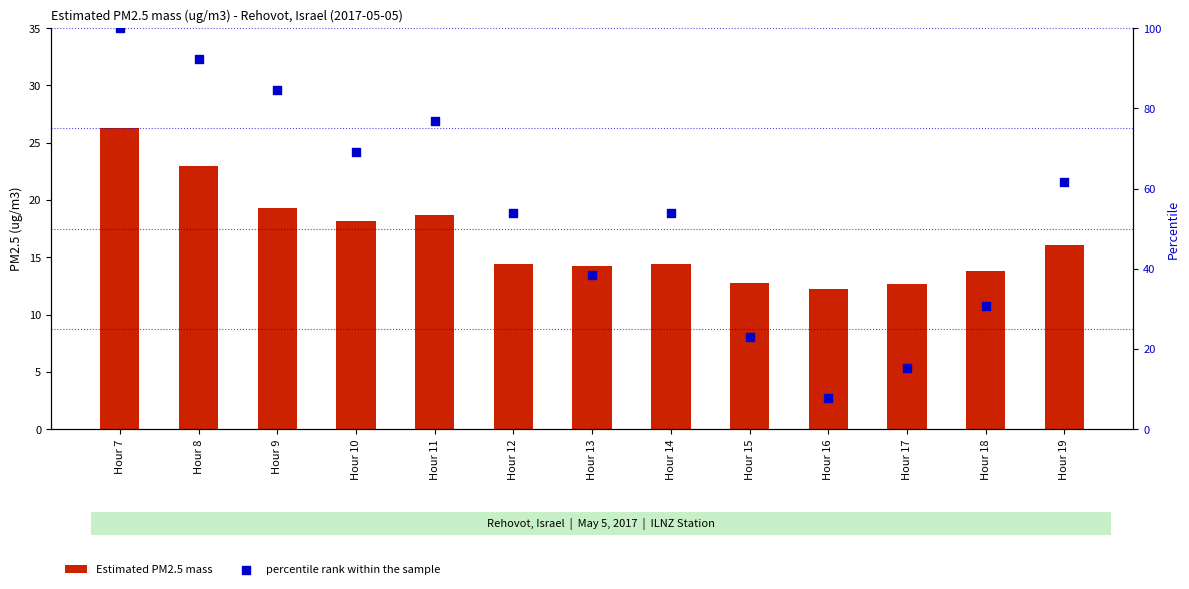

Which series contains the highest Y value?

percentile rank within the sample